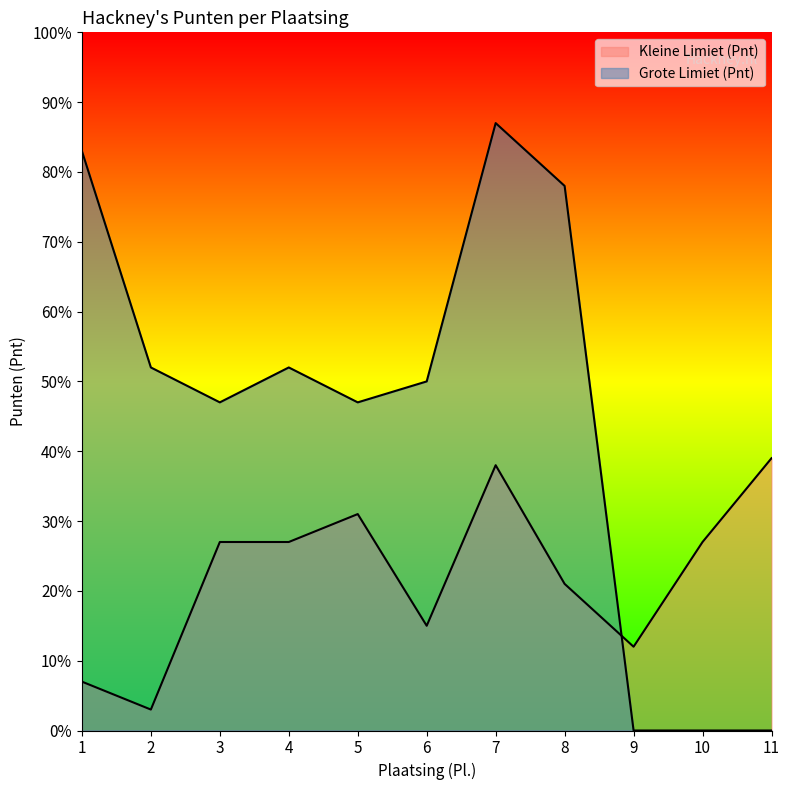

Which has a higher value, 9 or 11?

11